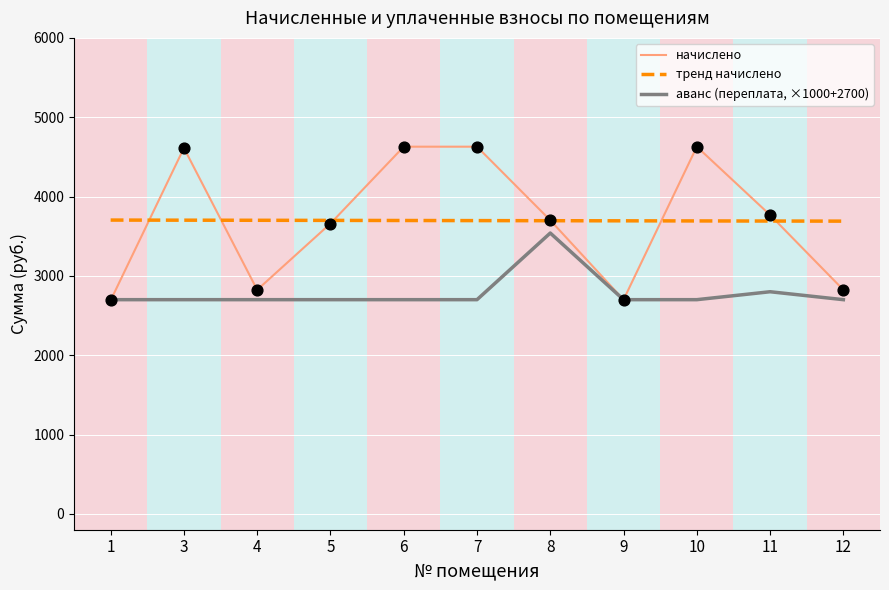

Which series has the largest range (max minus min)?

начислено